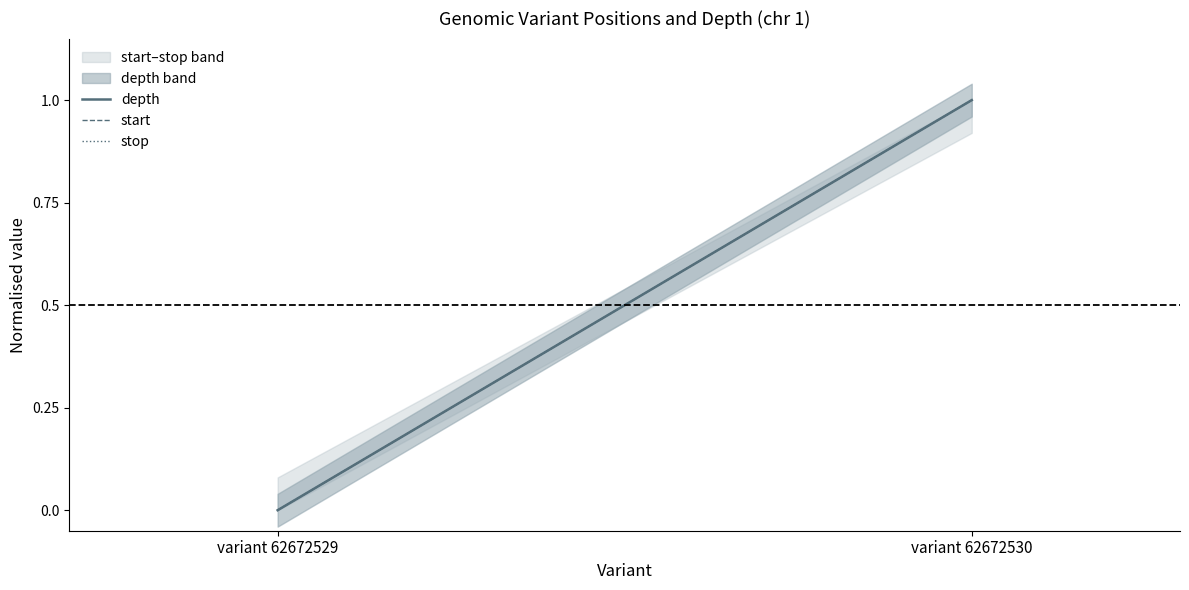

At how many categories does at least one series exceed 0?

1